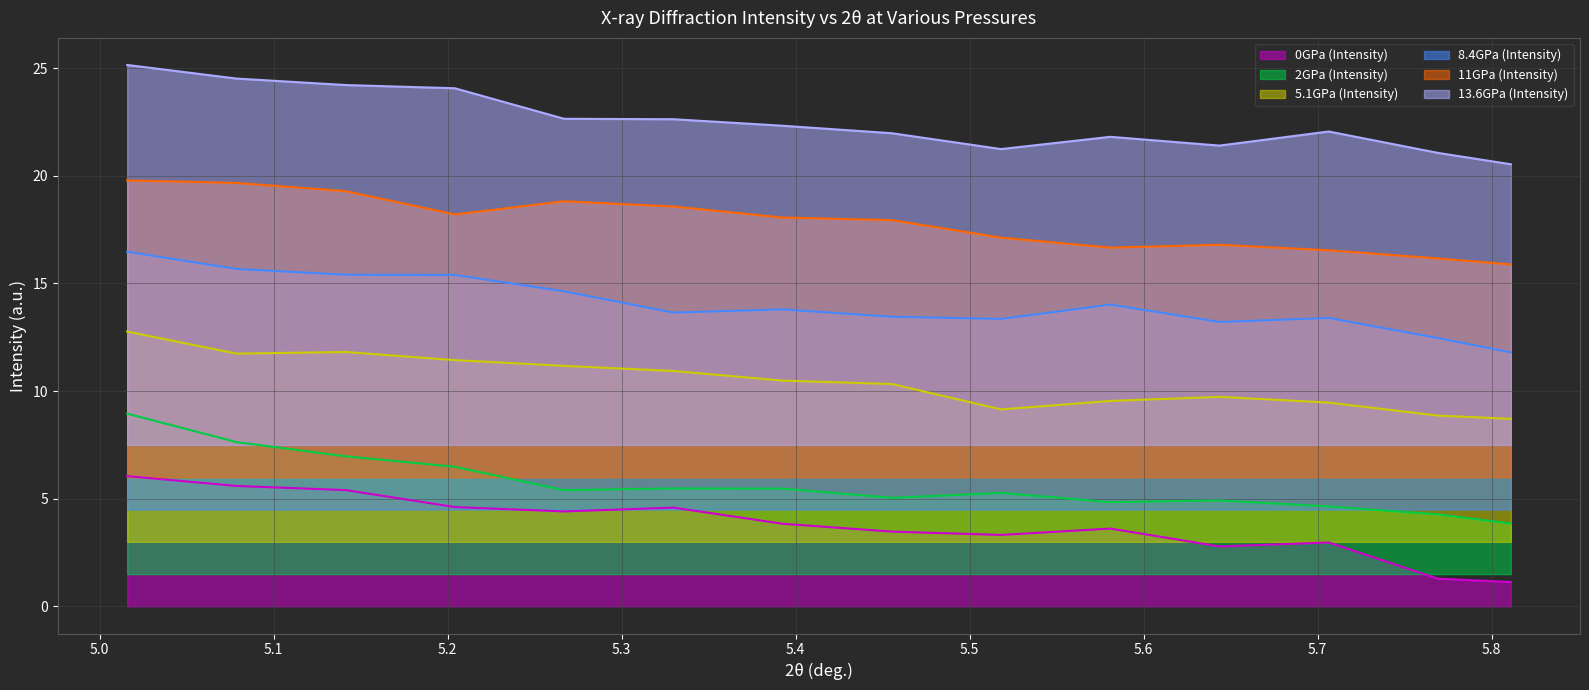

At which label does 13.6GPa (Intensity) first exceed 22?

5.01576